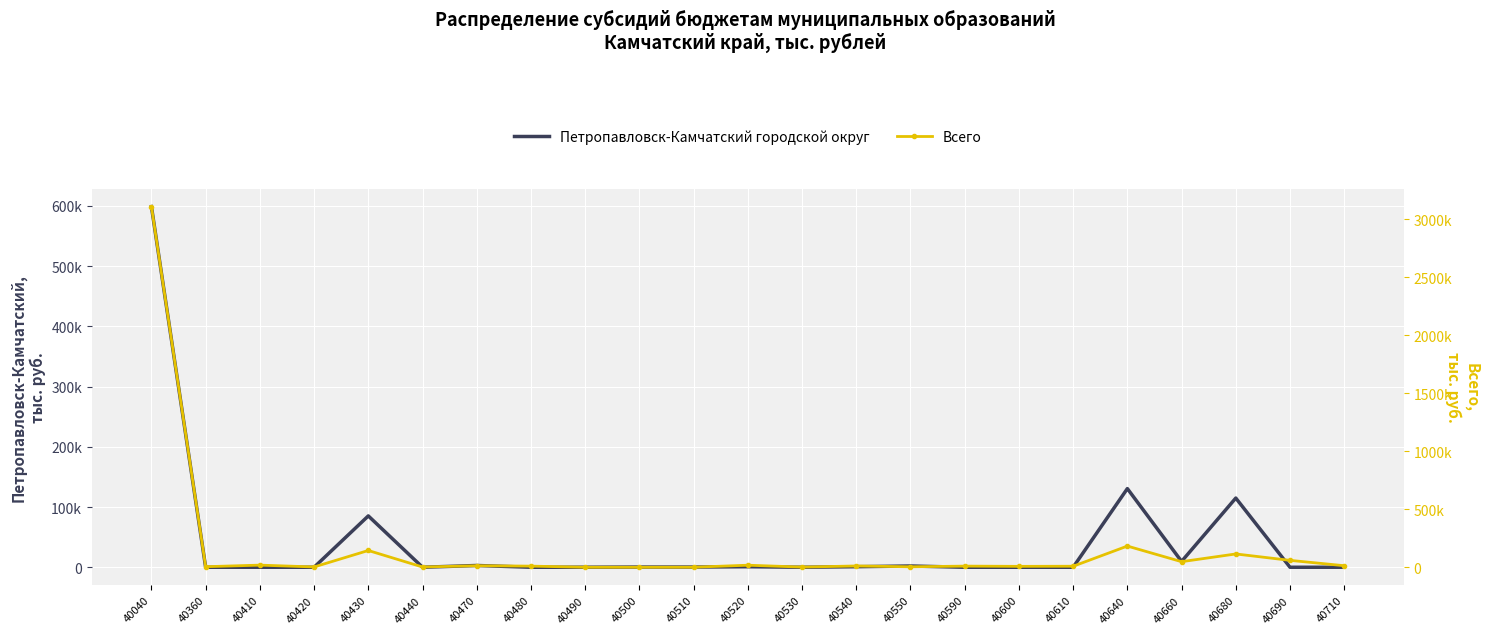

Where is Петропавловск-Камчатский городской округ nearest to the value 299475?

40640